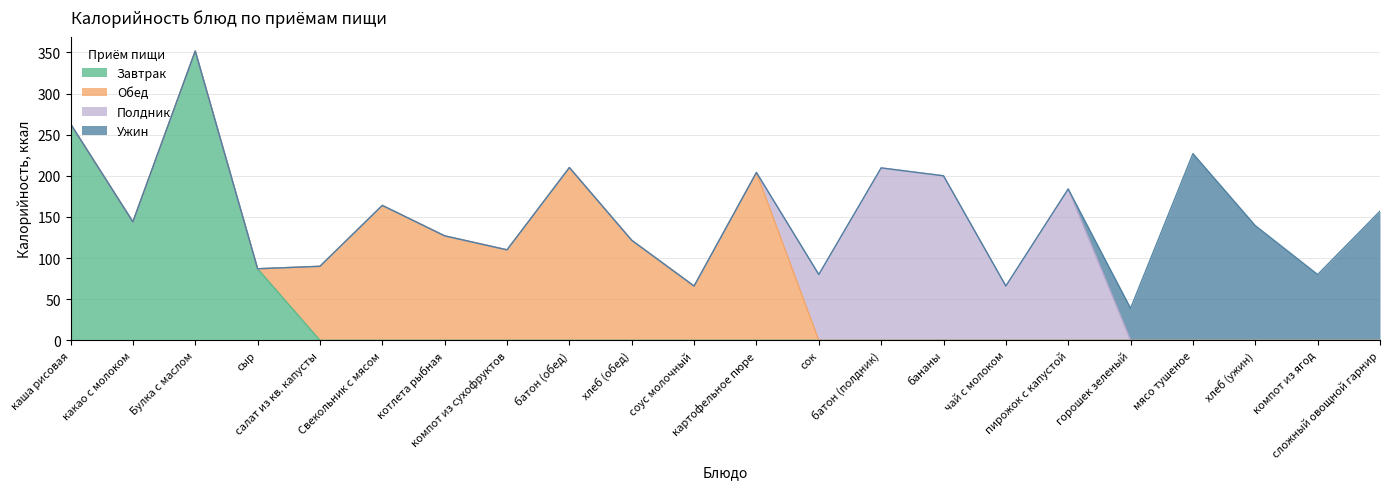

What is the average value of the Обед series?

49.7